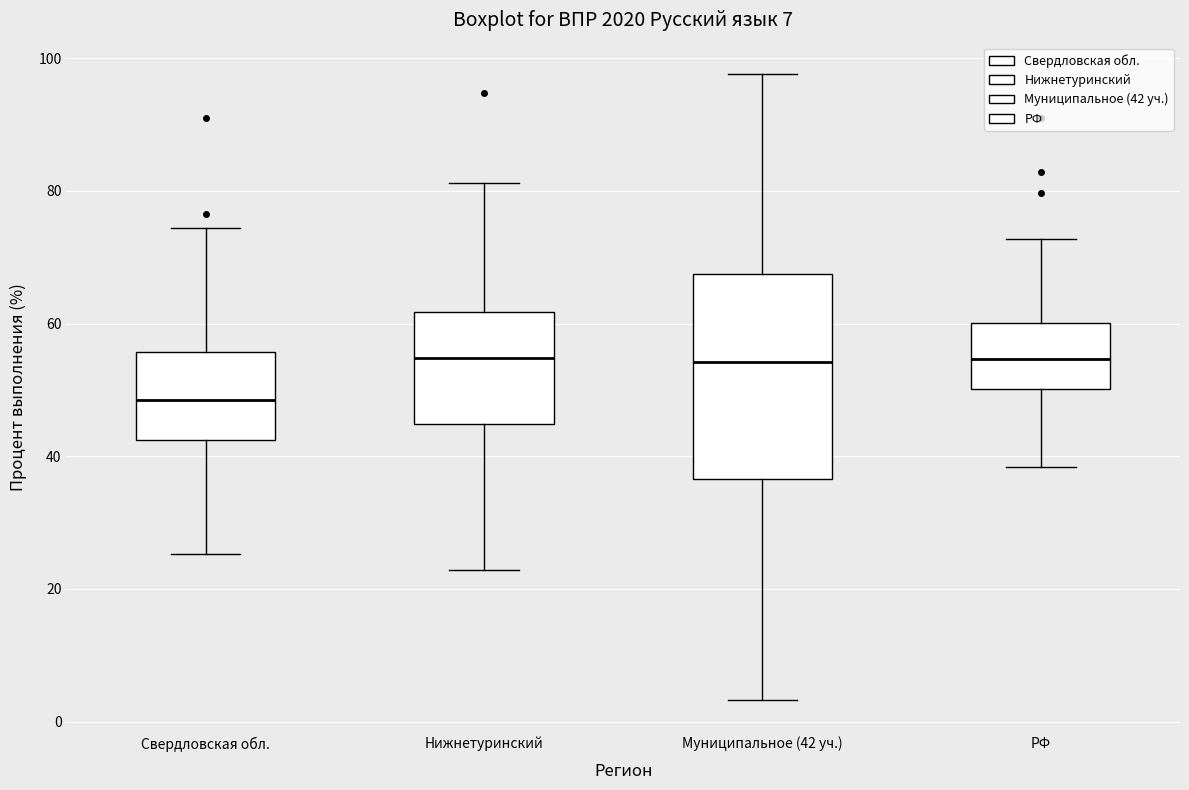

Which box's median line is the lowest?

Свердловская обл.